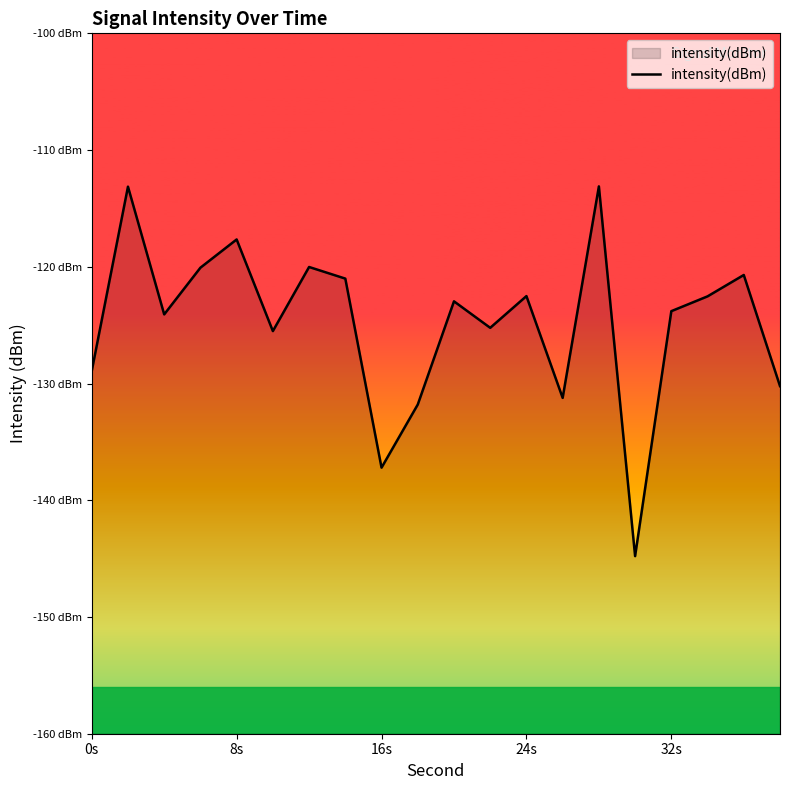

Where is the data nearest to the value -128?

0s